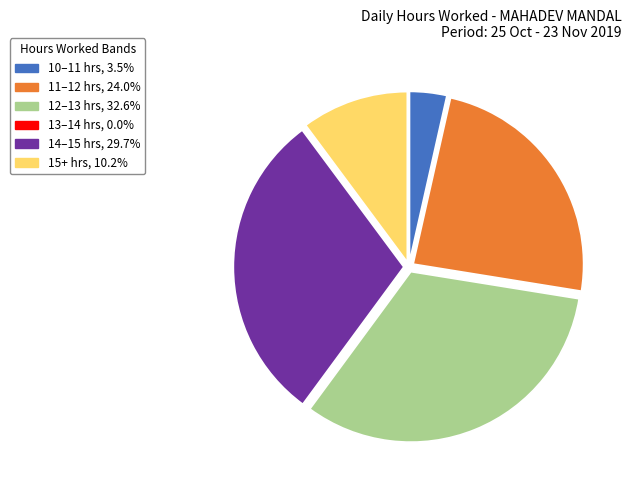

What is the ratio of the value at 11–12 hrs, 24.0% to the value at 10–11 hrs, 3.5%?

6.8